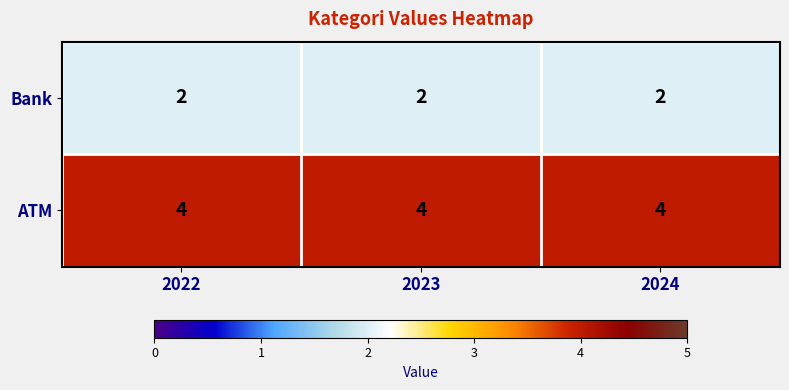

What is the sum of the Bank values at 2024 and 2022?

4